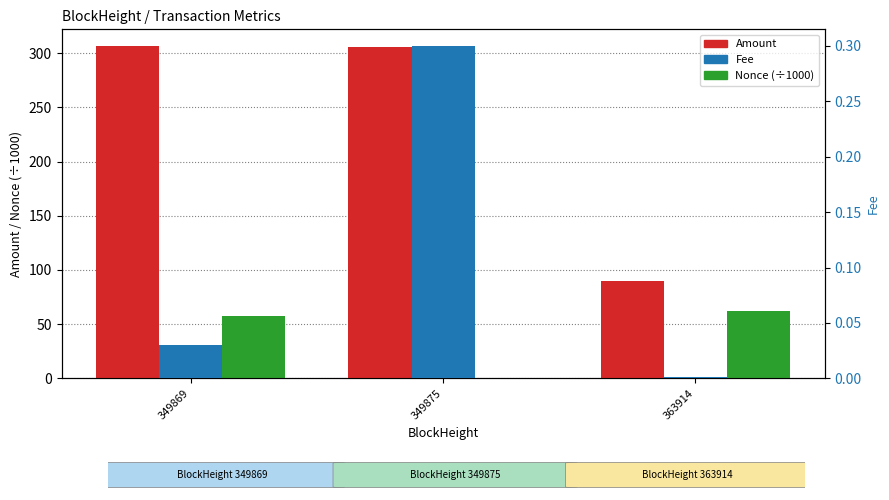

Between 363914 and 349869, which is larger?

349869